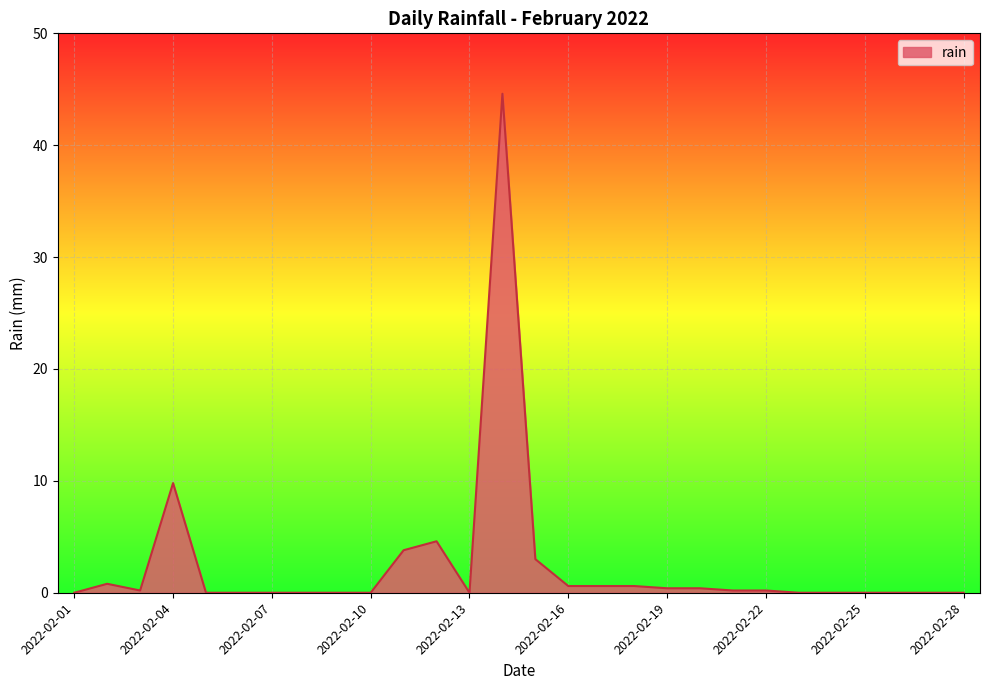

Does the chart display data point markers on the line(s)?

No